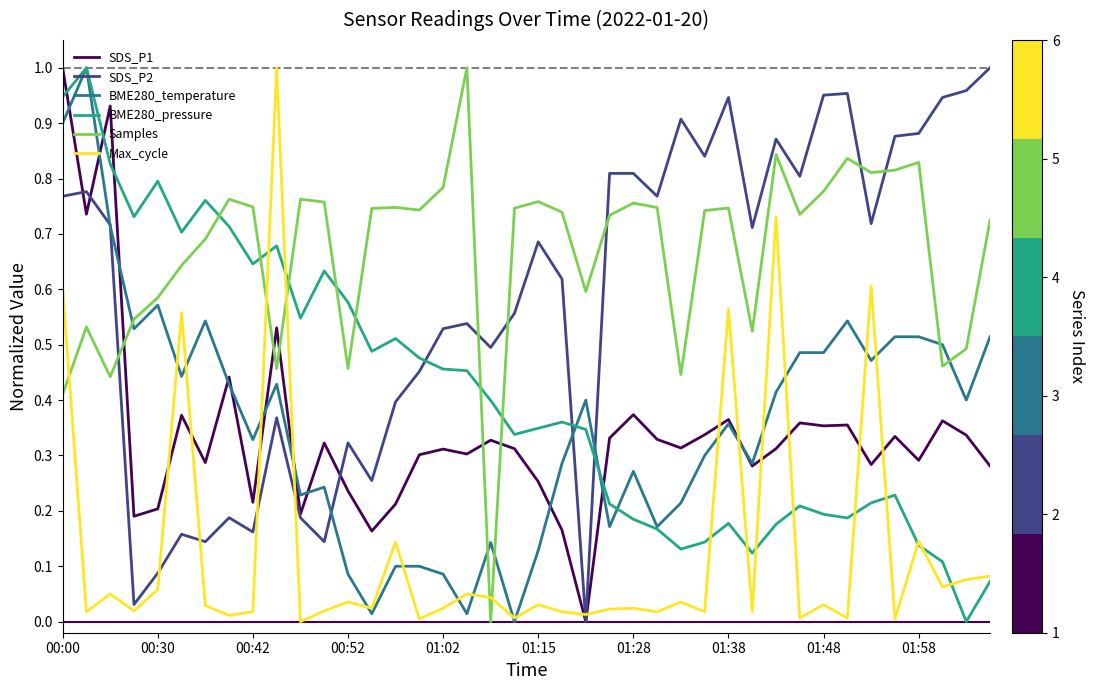

How many times do Samples and Max_cycle cross each other?

5